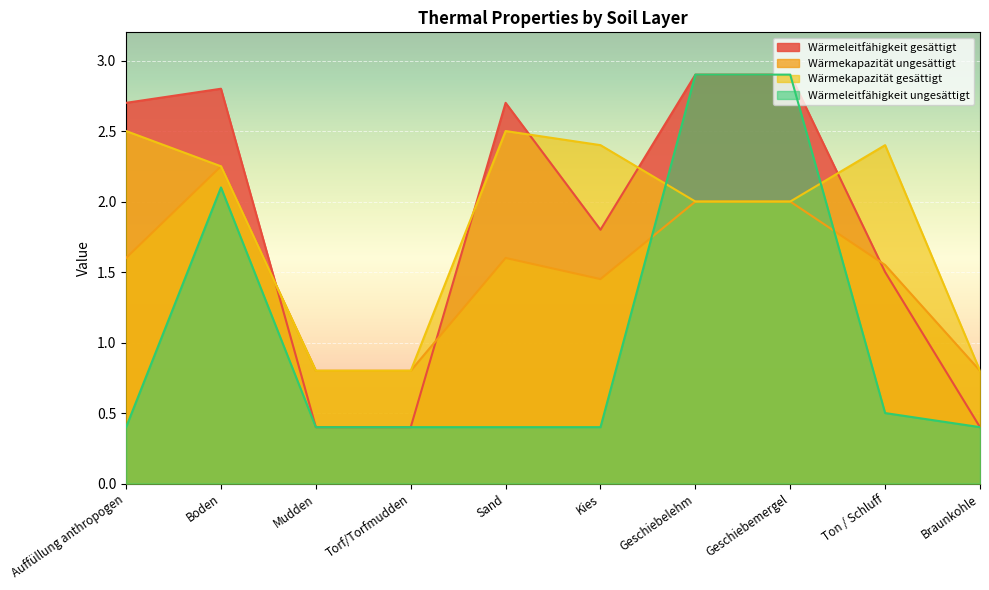

Where is Wärmeleitfähigkeit ungesättigt nearest to the value 1?

Ton / Schluff